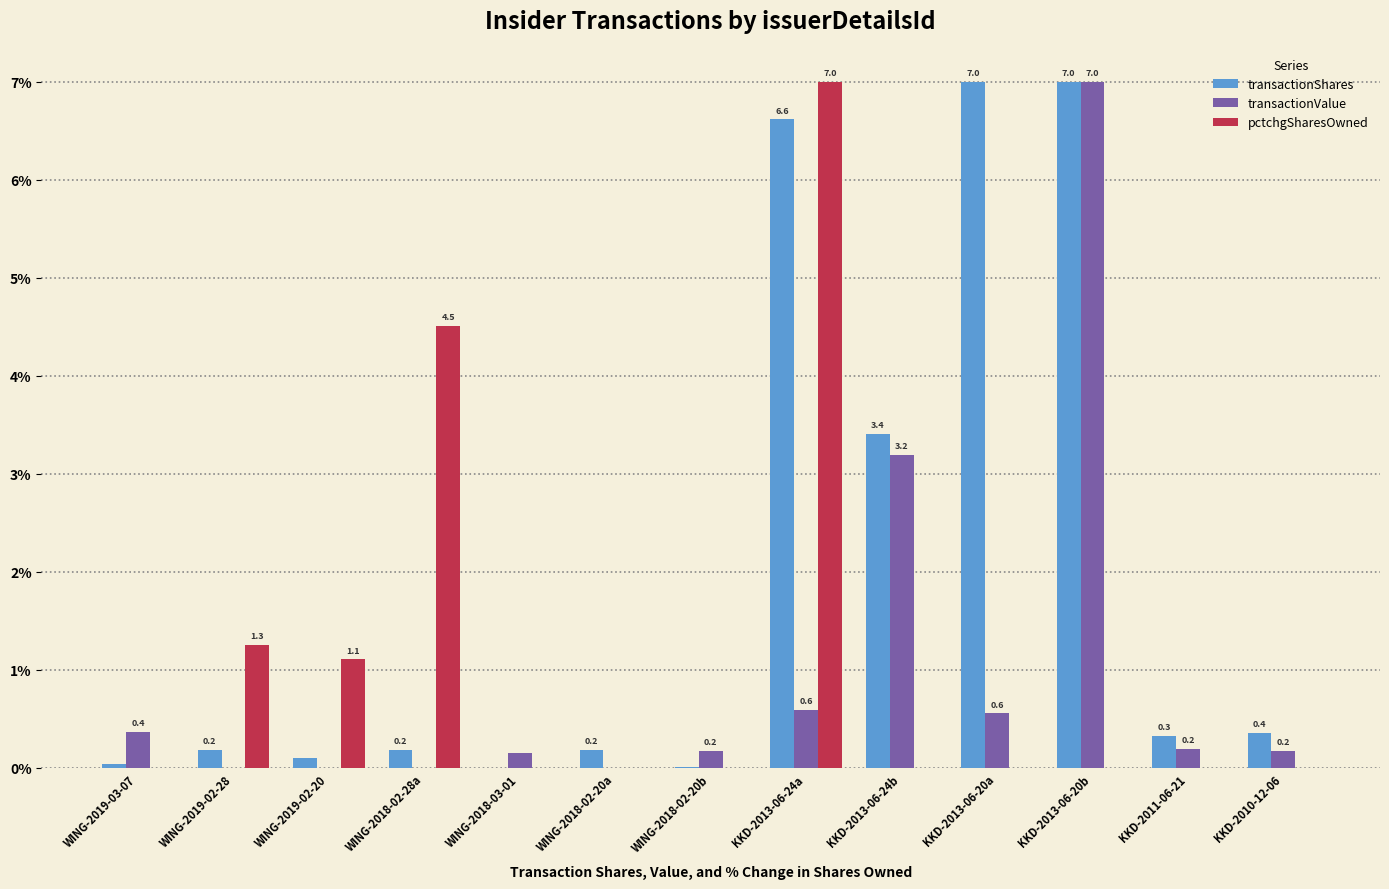

What is the sum of the pctchgSharesOwned values at KKD-2013-06-24a and WING-2018-02-28a?

11.5